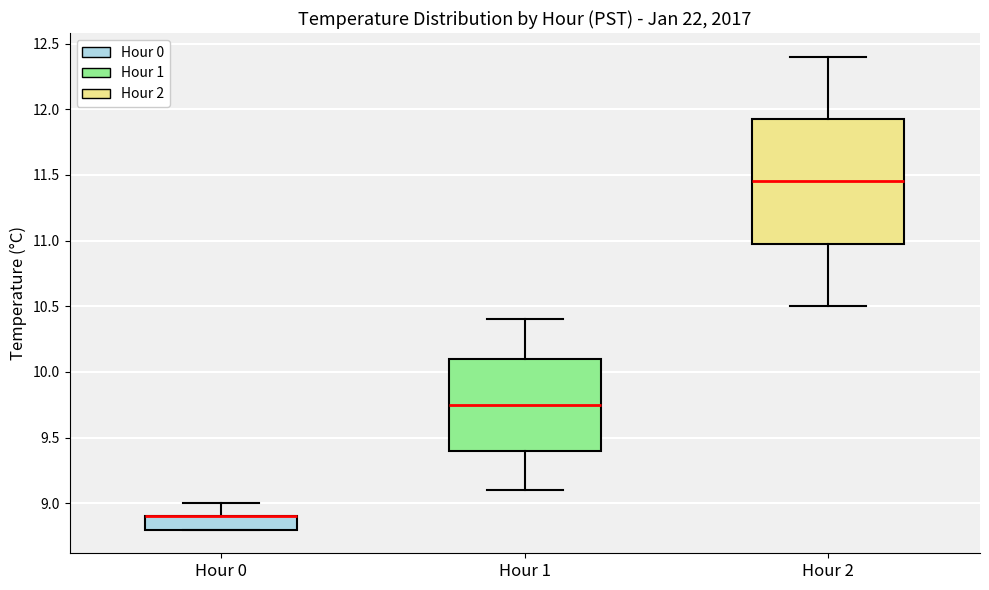

Reading left to right, transcribe this box plot: for each box, give where its median line is, the range the box spans, and where its two whiskers end, as read against the y-axis. The values are not printed on the chart, so give them approximately, as read against the axis.

Hour 0: median 8.90 (drawn on the box's upper edge), box 8.80 to 8.90, whiskers 8.80 to 9.00
Hour 1: median 9.75, box 9.40 to 10.10, whiskers 9.10 to 10.40
Hour 2: median 11.45, box 11.00 to 11.95, whiskers 10.50 to 12.40